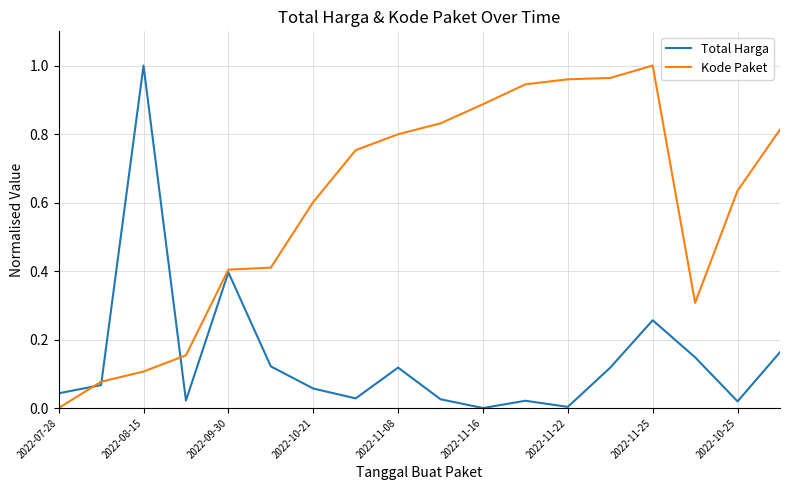

Which series has the largest total across all categories?

Kode Paket